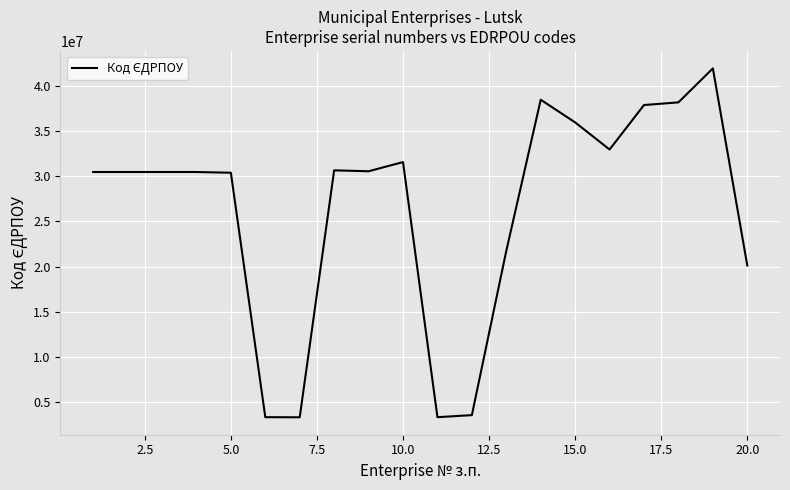

What is the difference between the maximum and minimum values?

38615116